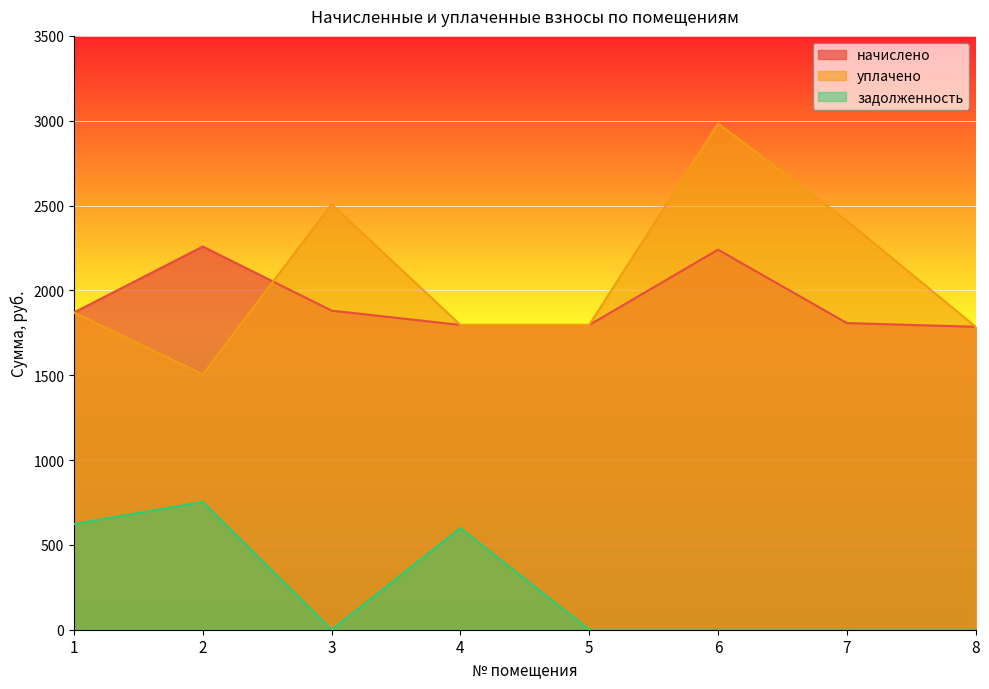

Rank the series at 7 from highest to lowest value.

уплачено, начислено, задолженность